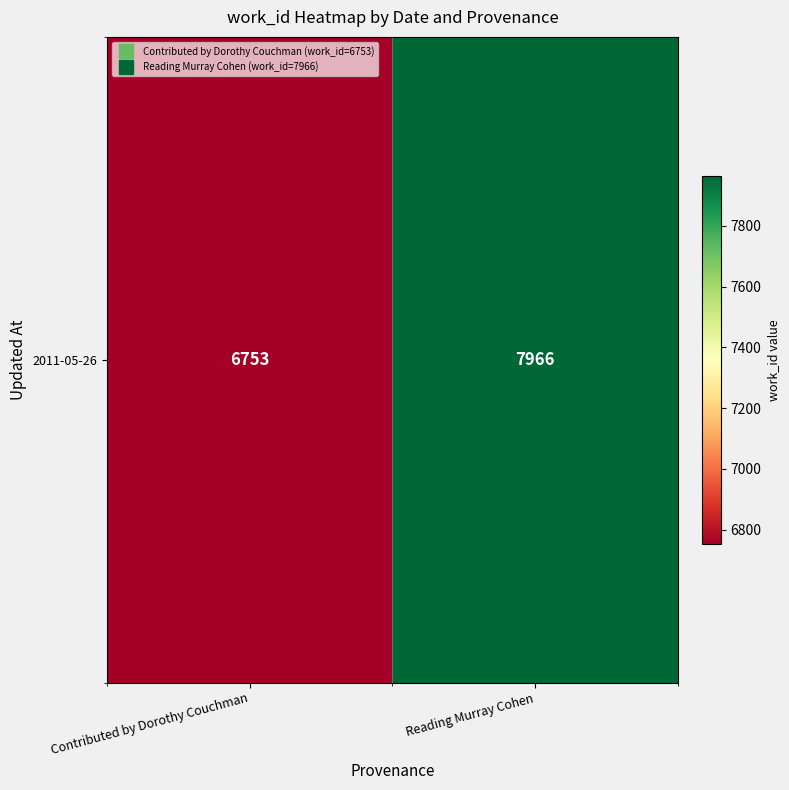

Reading left to right, what are all the values shown in this chart?

6753	7966